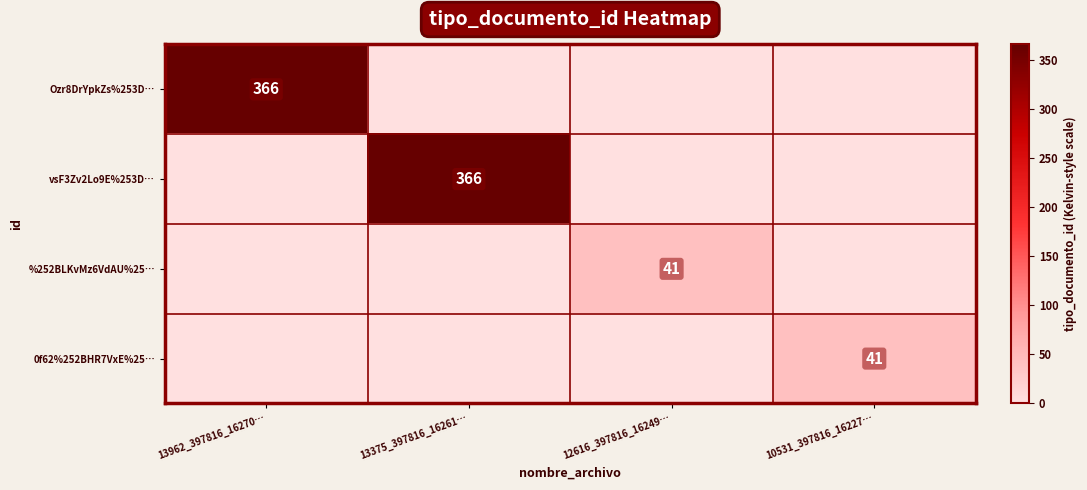

The 0f62%252BHR7VxE%25… series shows 41 at 10531_397816_16227…. True or false?

True